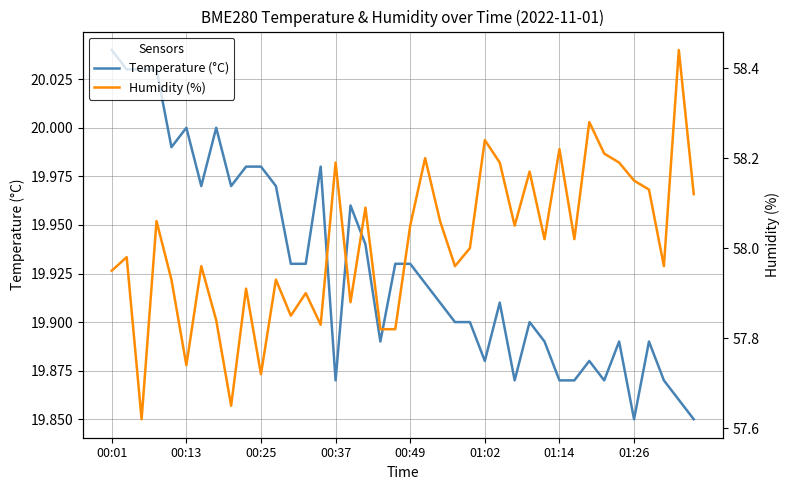

What is the value of the Humidity (%) point at the 12th from the left?

57.9